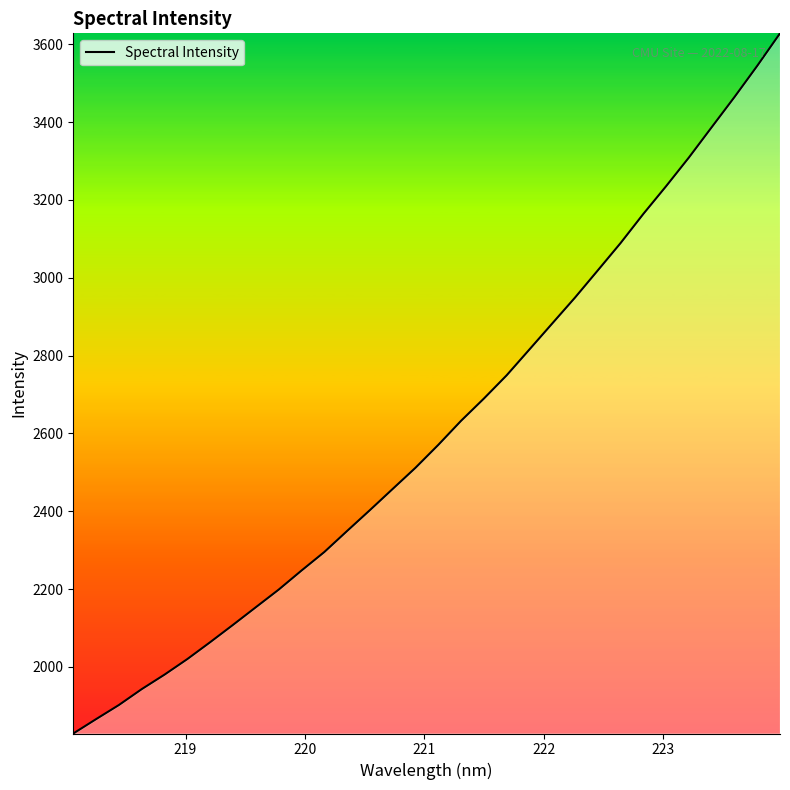

What is the difference between the maximum and minimum values?

1799.2